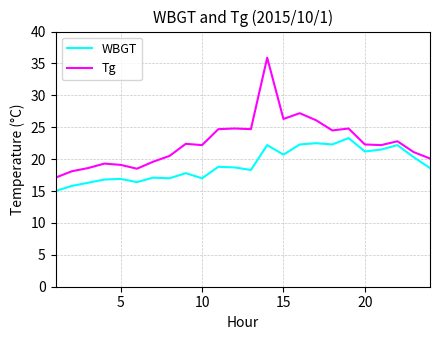

Rank the series by their average value, from highest to lowest.

Tg, WBGT